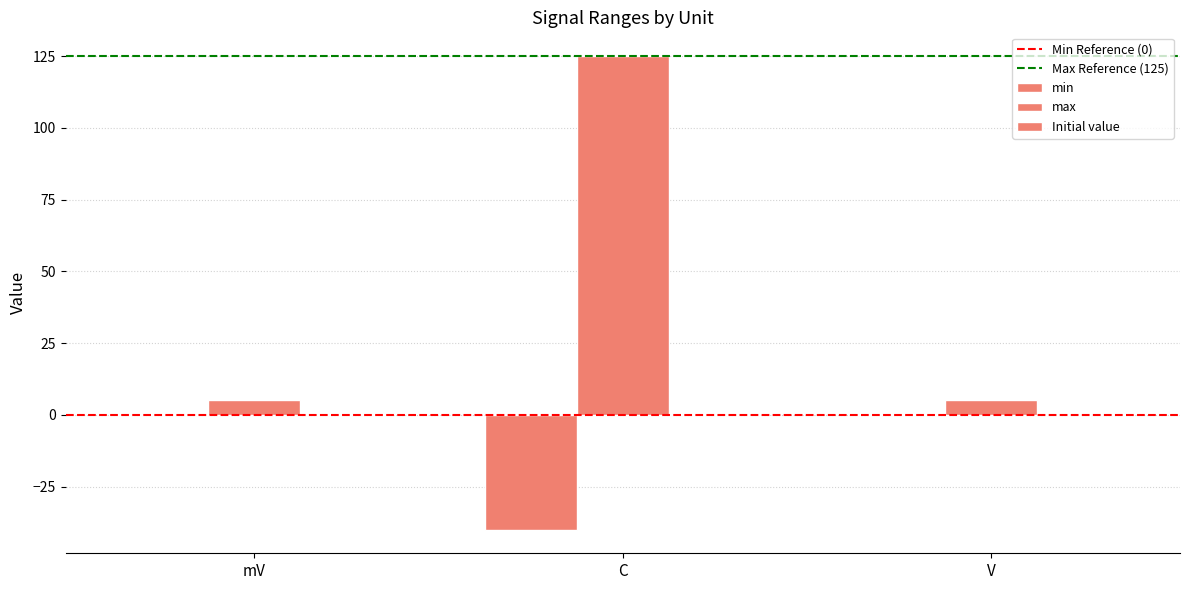

What is the average value of the max series?

-13